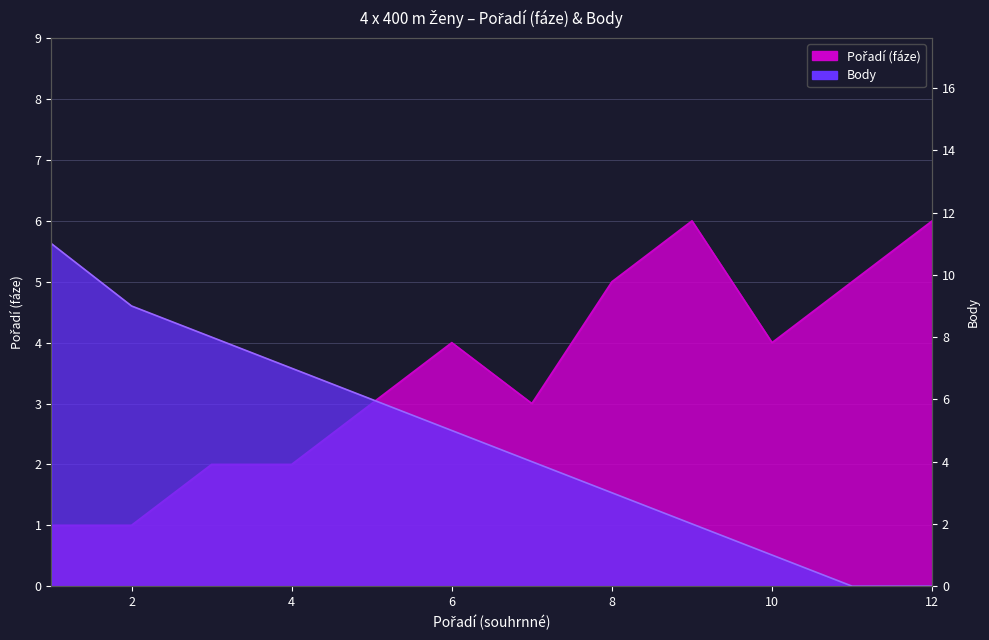

How many interior local valleys does the Pořadí (fáze) series have?

2